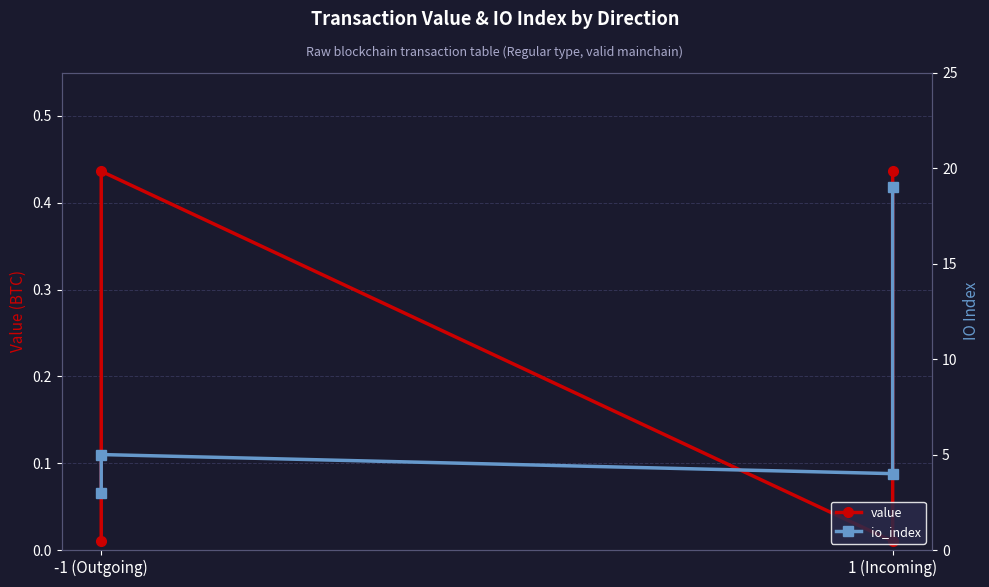

Reading left to right, transcribe all the data shown in this chart.

value: 0.0	0.4	0.0	0.4
io_index: 3.0	5.0	4.0	19.0